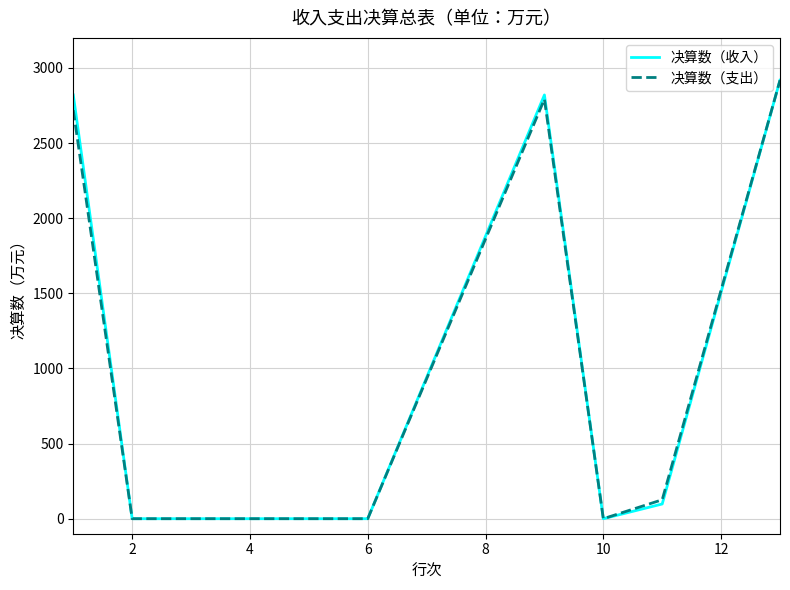

What is the maximum value shown in the chart?

2918.2